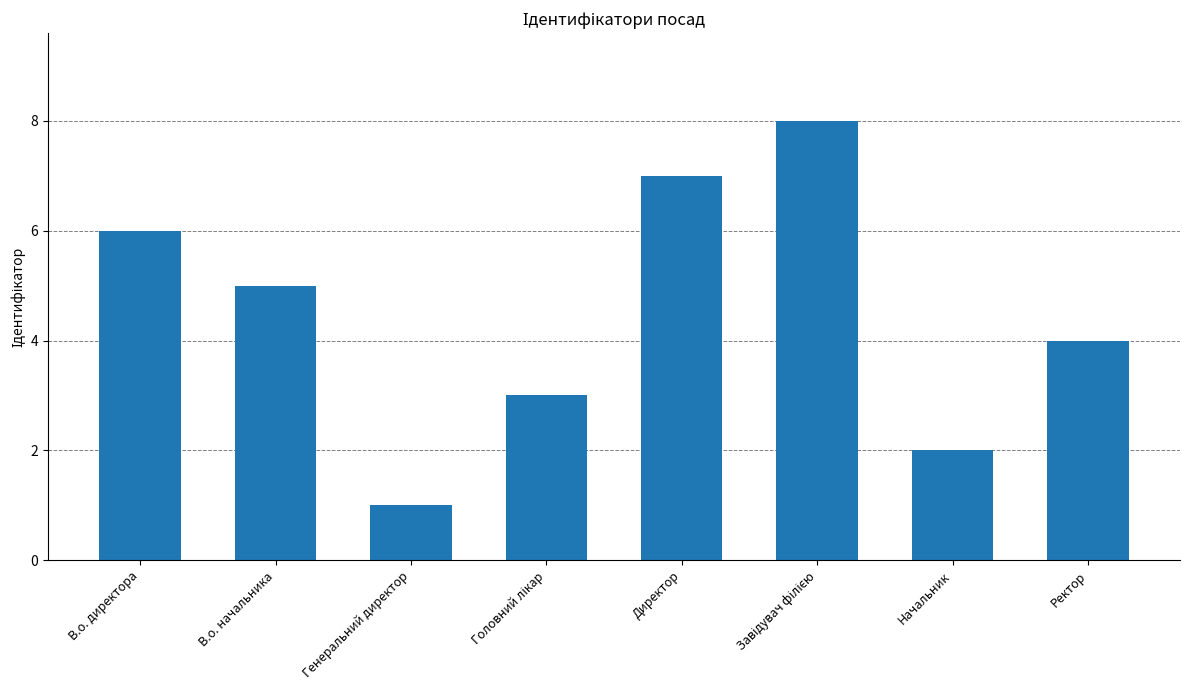

What is the change in value from В.о. начальника to Начальник?

-3